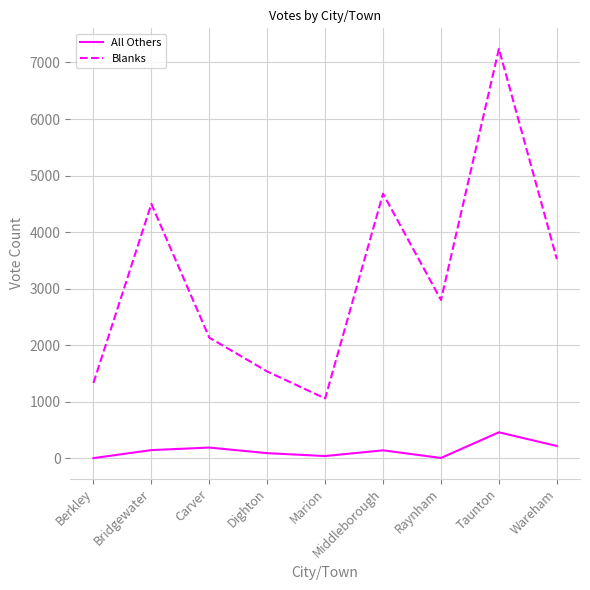

At which category is the sum across all series the highest?

Taunton